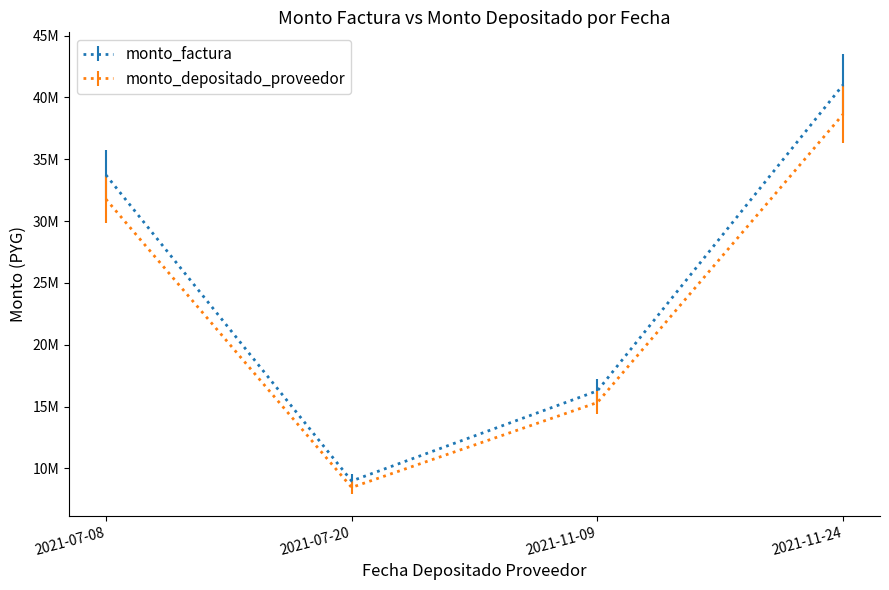

Rank the series by their maximum value, from lowest to highest.

monto_depositado_proveedor, monto_factura